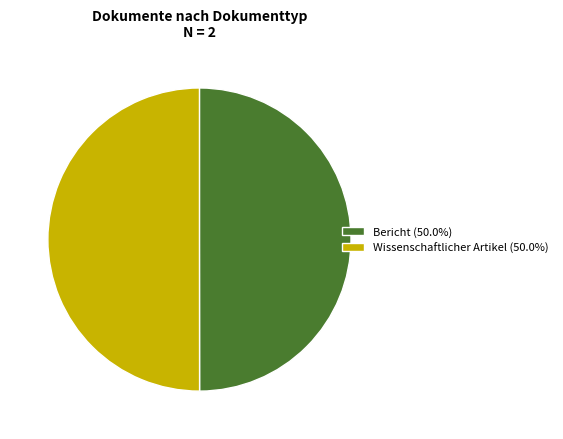

Approximately how many times larger is the value at Bericht (50.0%) compared to Wissenschaftlicher Artikel (50.0%)?

1.0